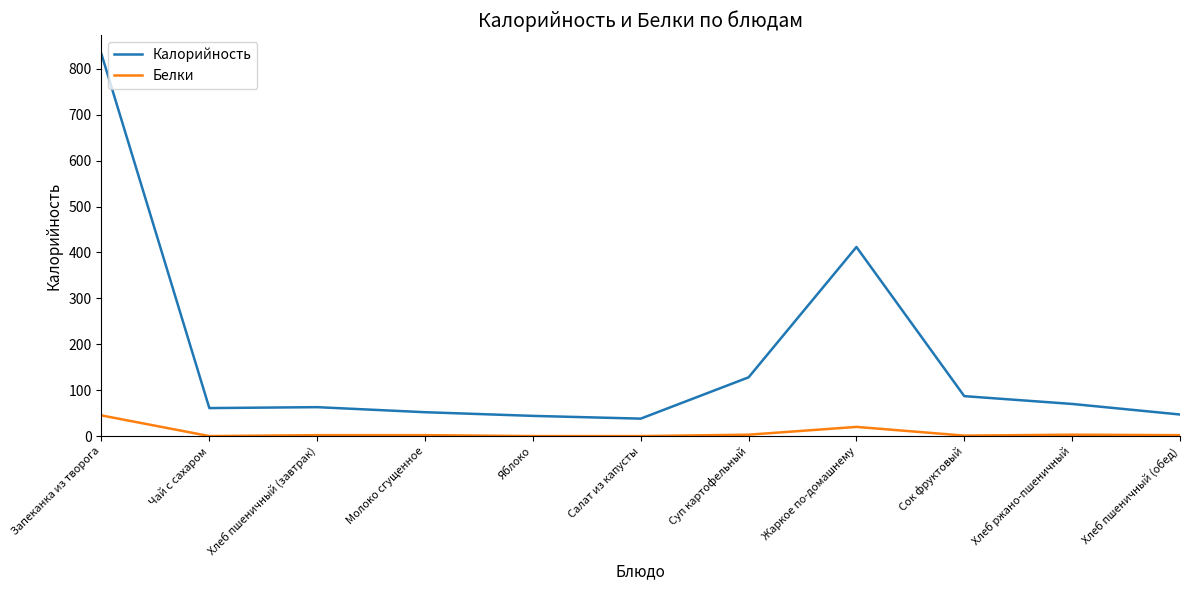

Is this an area chart (filled region under the line)?

No